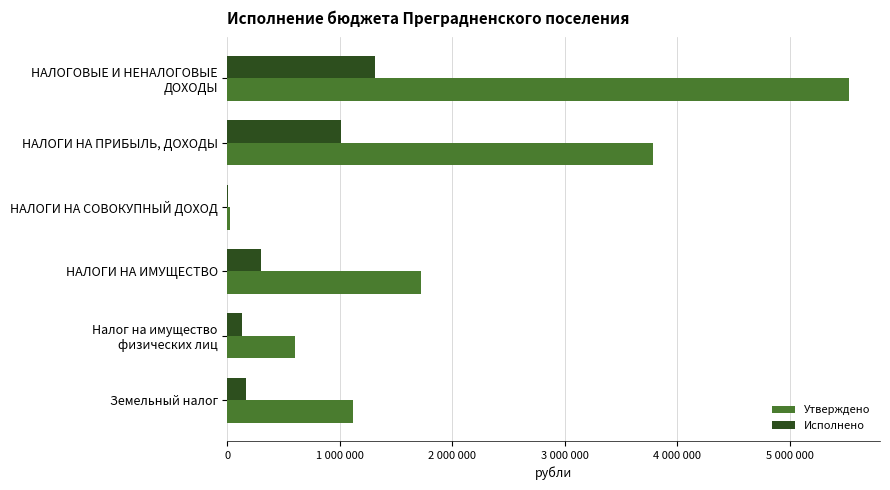

Reading left to right, transcribe all the data shown in this chart.

Утверждено: 5525900.0	3781900.0	25000.0	1719000.0	600000.0	1119000.0
Исполнено: 1310105.9	1013024.8	1751.3	295329.8	129401.8	165928.0